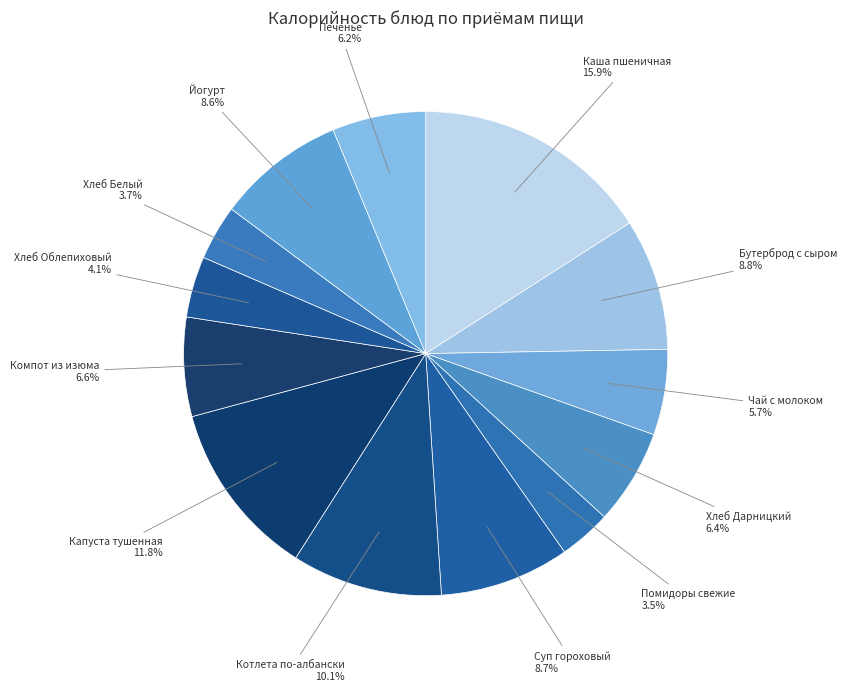

Which category has the biggest portion of the pie?

Каша пшеничная